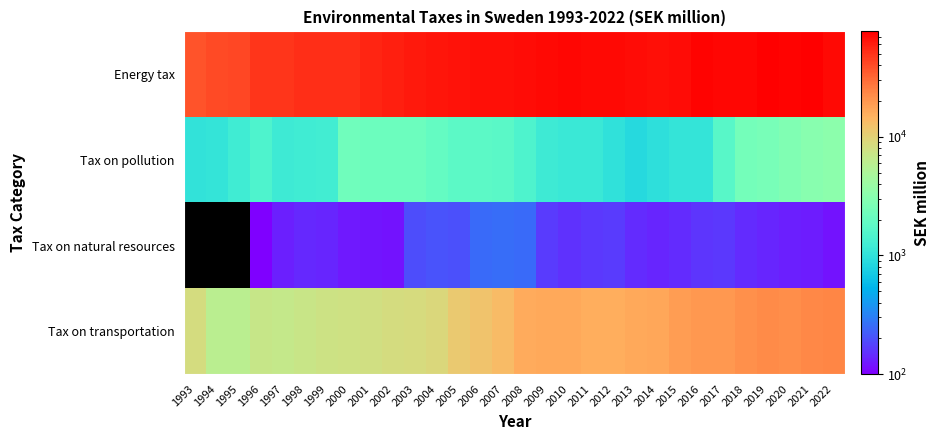

Rank the categories by Tax on pollution value from highest to lowest.

2022, 2021, 2020, 2019, 2018, 2000, 2001, 2002, 2003, 2004, 2005, 2006, 2007, 2017, 2008, 1996, 1999, 1998, 1995, 1997, 2009, 2010, 2011, 1994, 2016, 2015, 1993, 2012, 2014, 2013